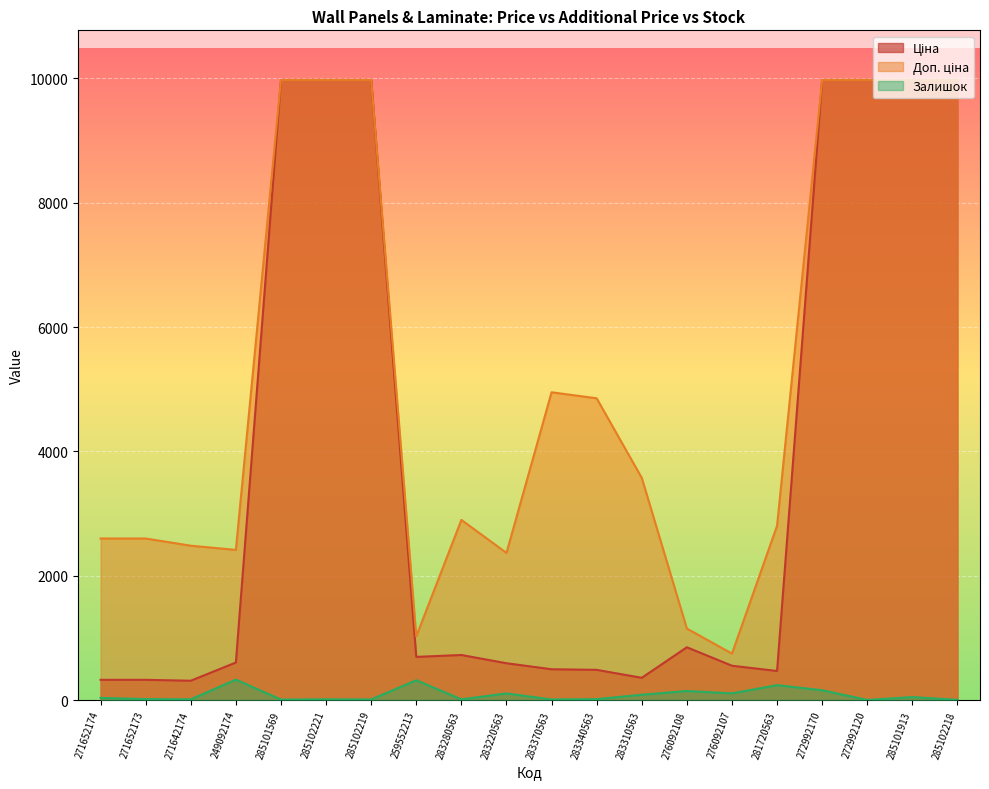

How many lines are shown in the chart?

3